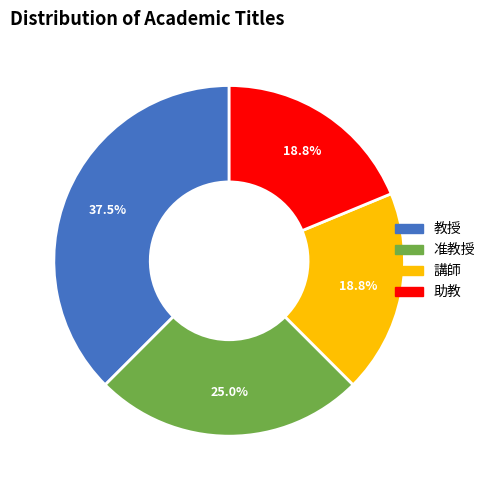

True or false: 助教 accounts for 19% of the total.

True